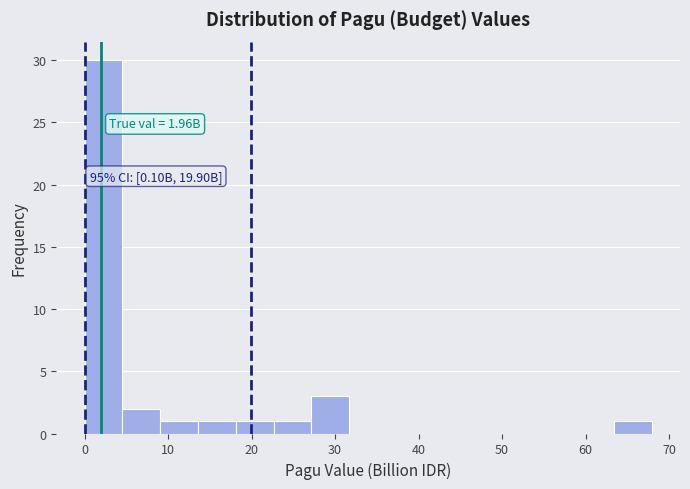

Which range on the x-axis has the tallest bar?

0 to 5